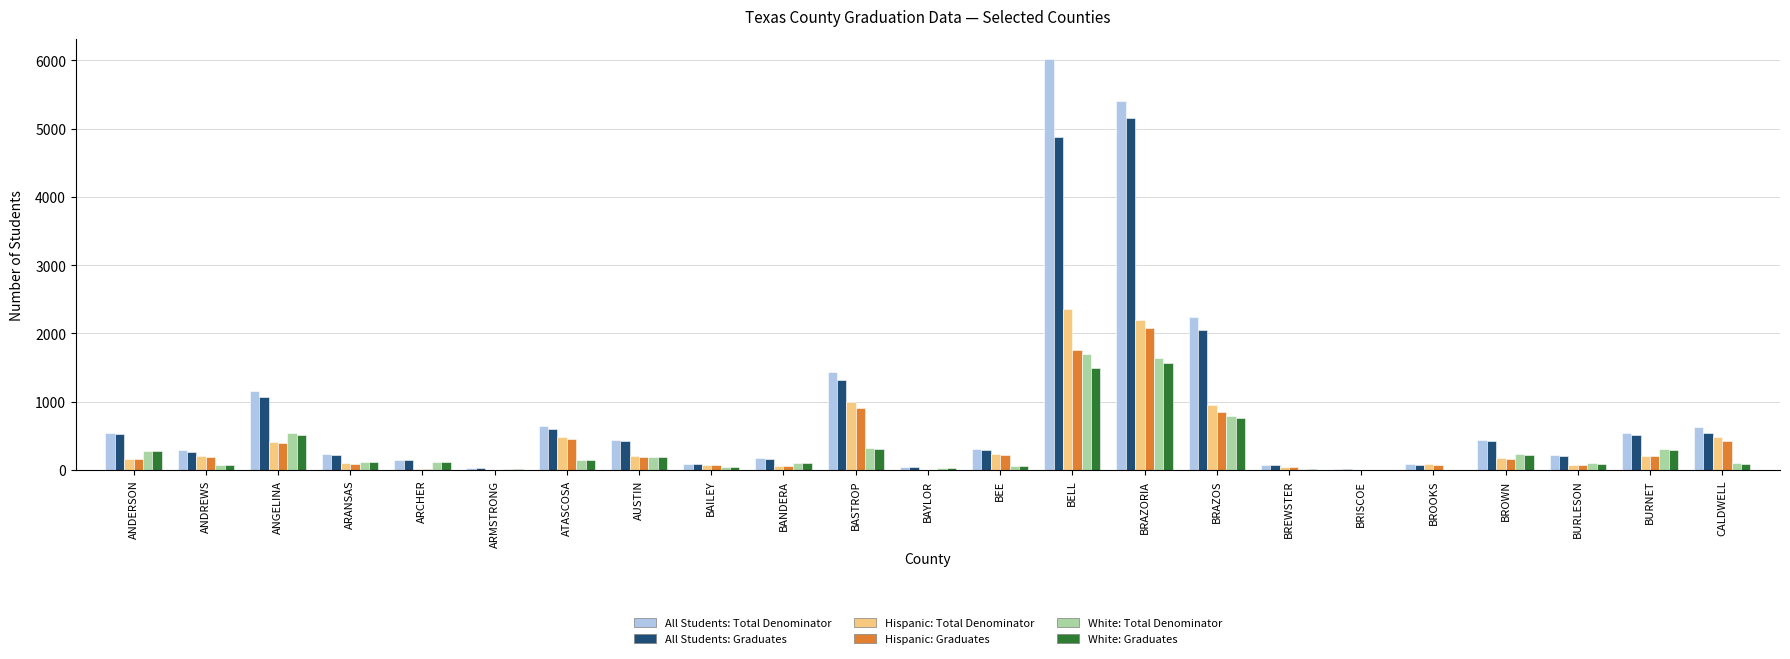

Which series has the largest total across all categories?

All Students: Total Denominator